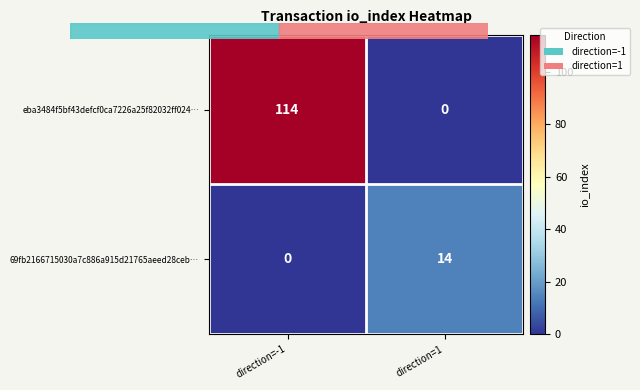

Which series changed the most between direction=-1 and direction=1?

eba3484f5bf43defcf0ca7226a25f82032ff024…